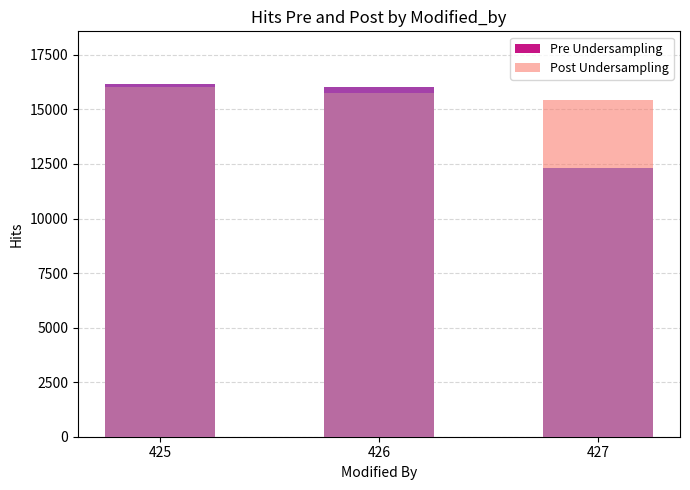

What is the total value across all series at 425?

32158